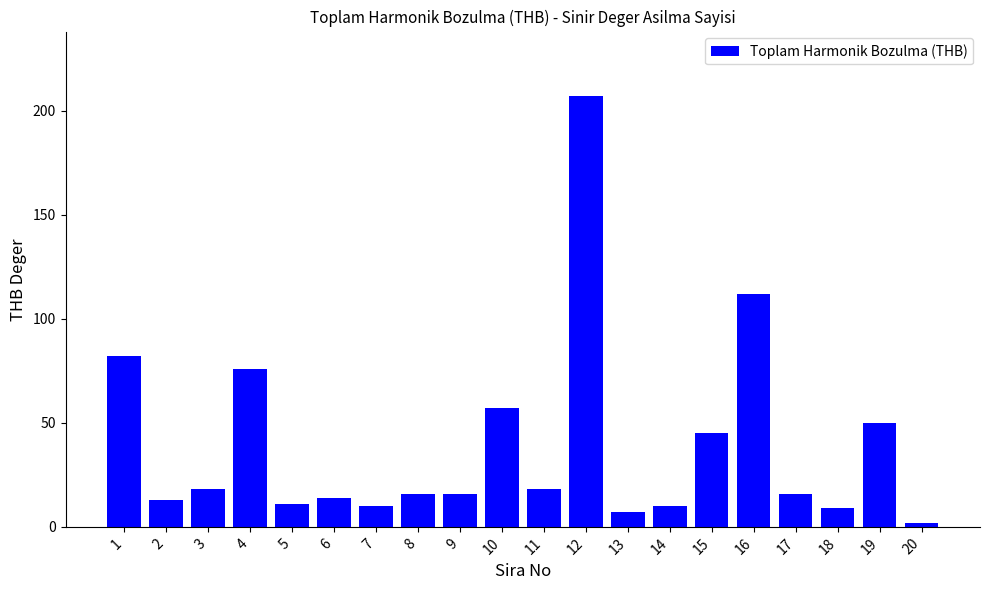

Is it true that the value at 18 is 9?

True